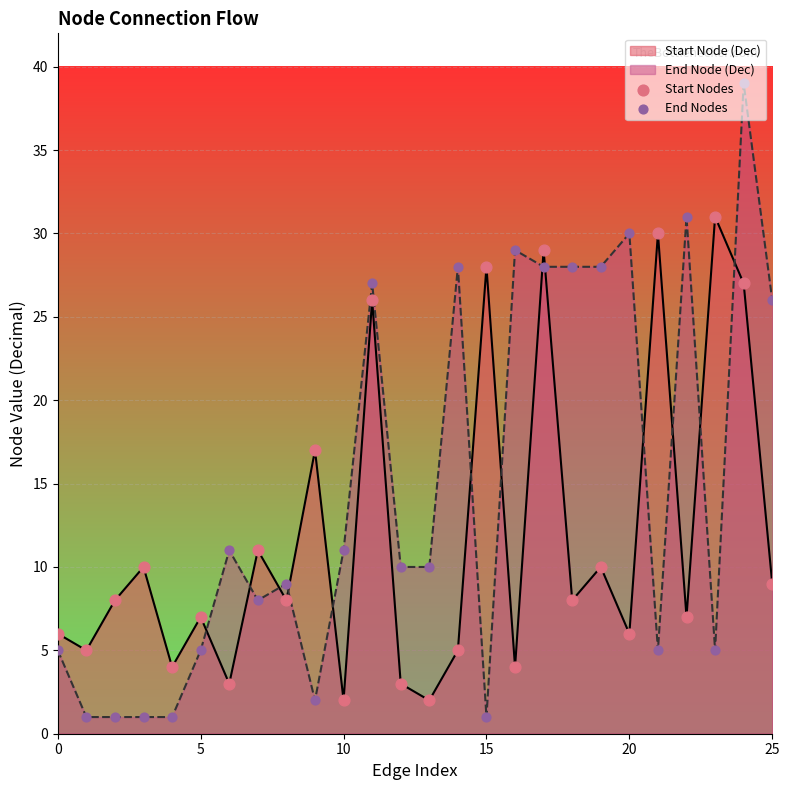

Which series has the widest spread of values?

End Node (Dec)